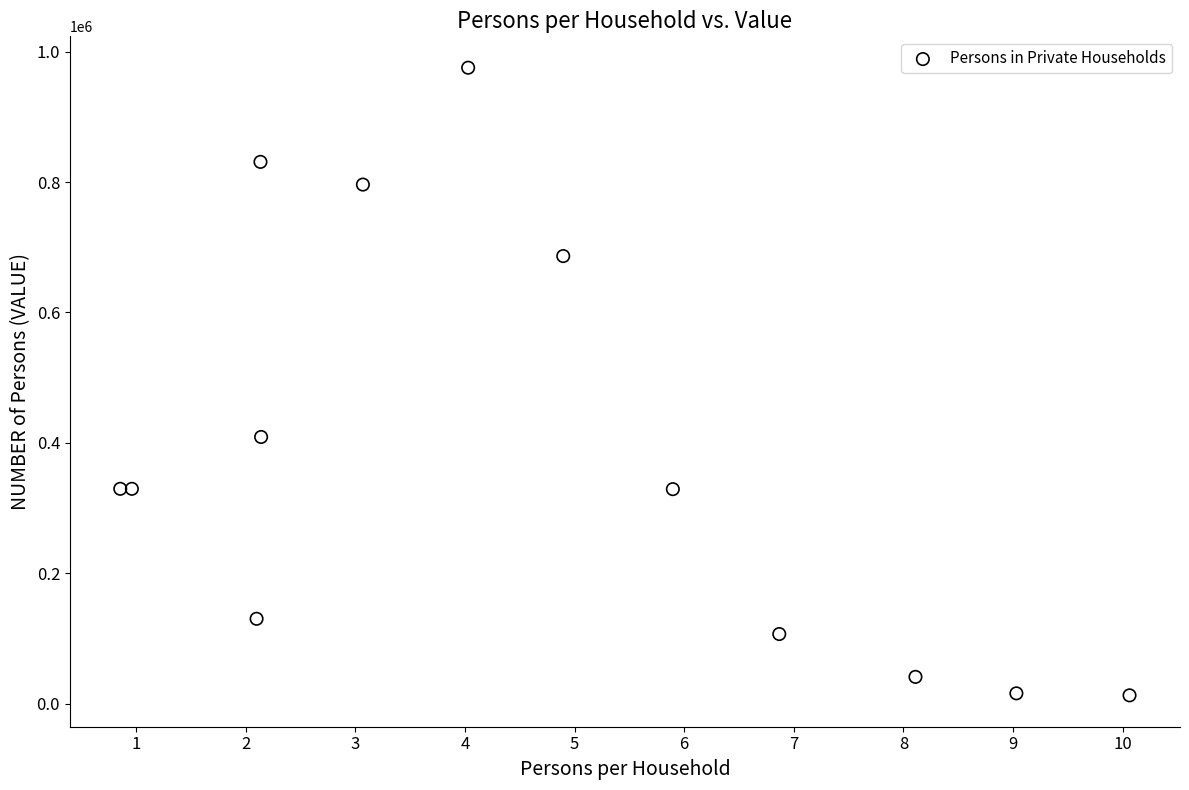

What Y value in the scatter plot is closest to 494016?

408974